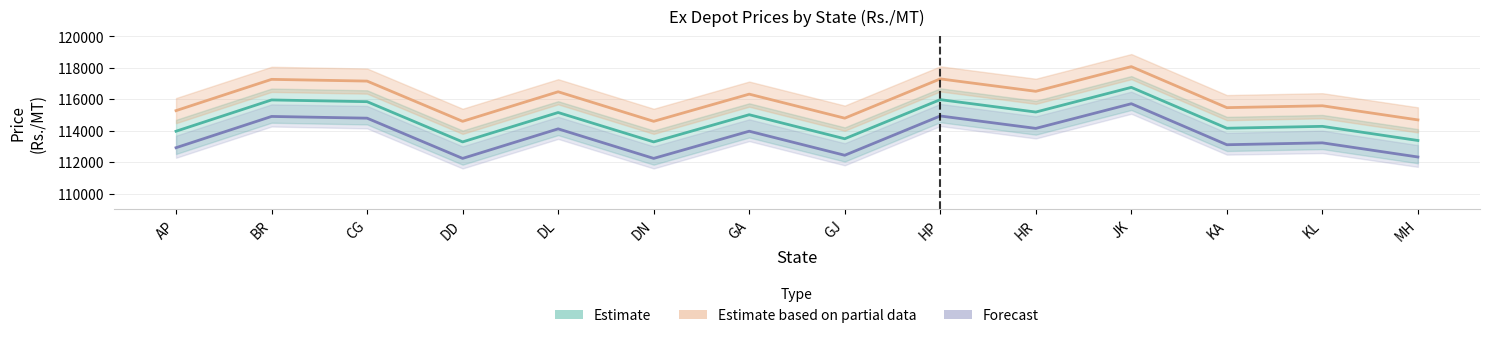

How many series are shown in this chart?

3